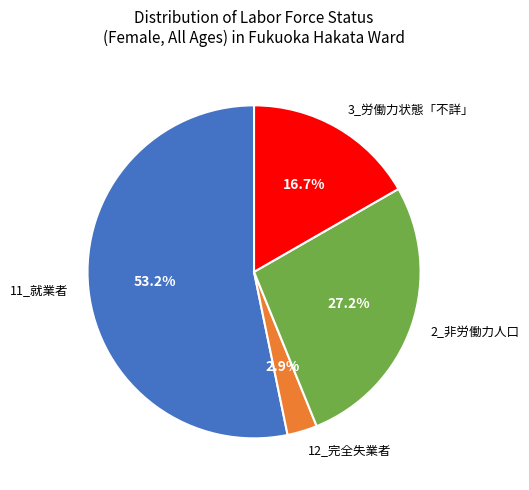

Rank the categories by value from highest to lowest.

11_就業者, 2_非労働力人口, 3_労働力状態「不詳」, 12_完全失業者